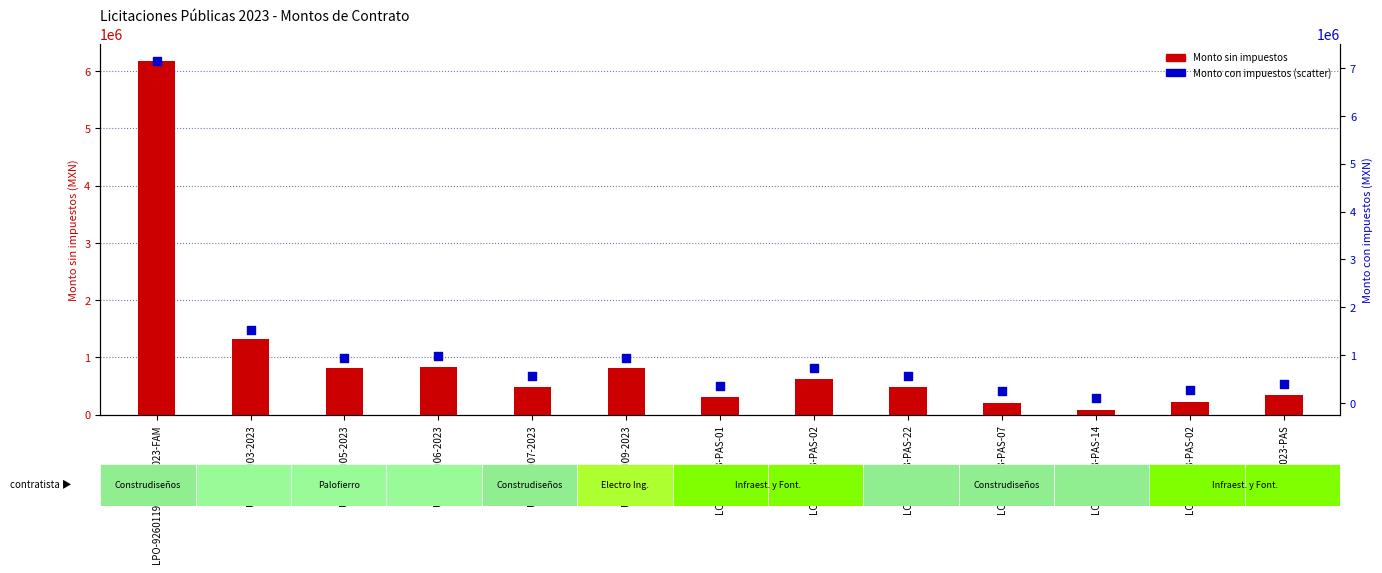

At how many categories does at least one series exceed 6002864?

1